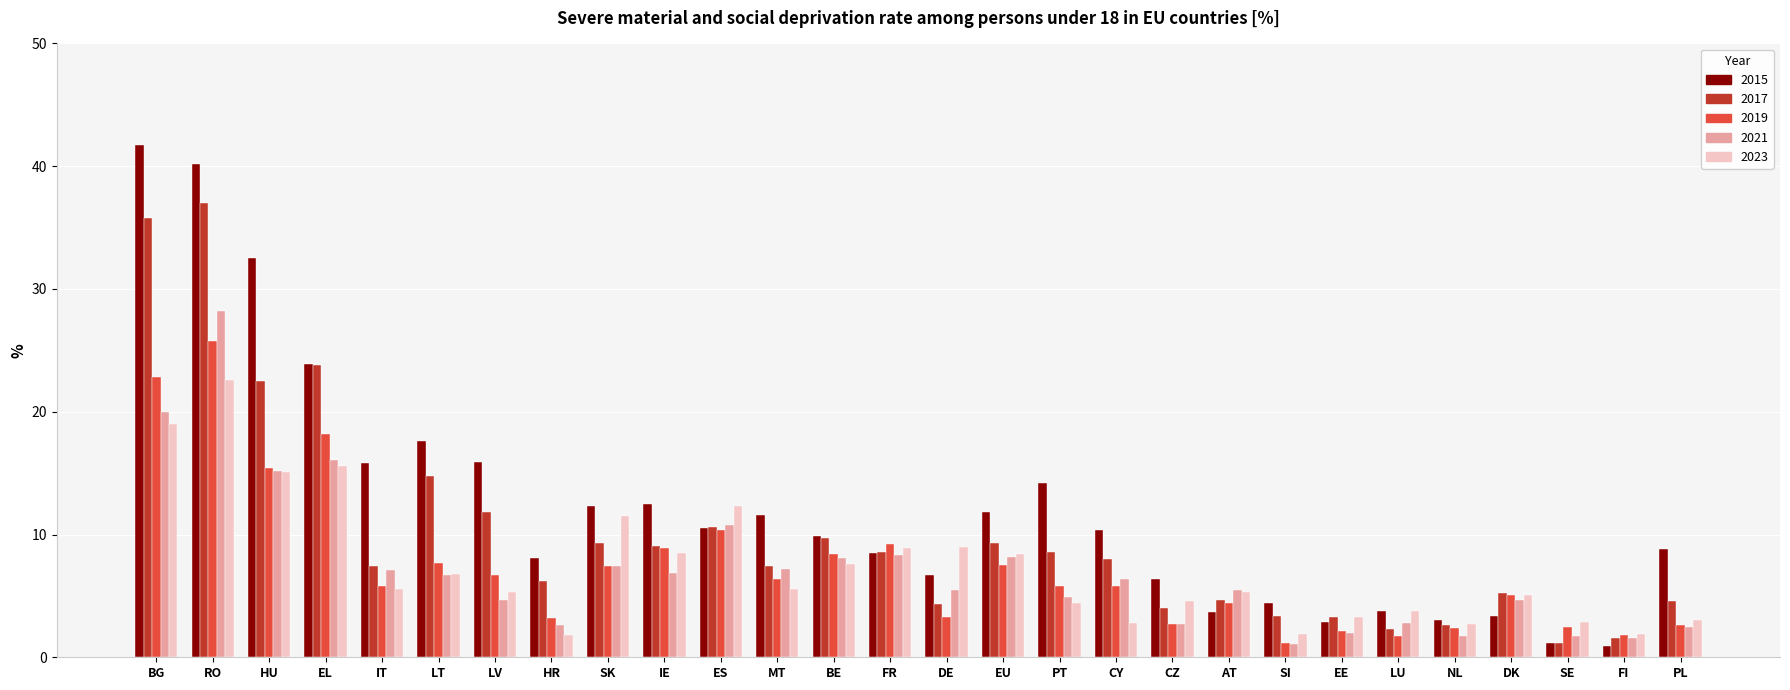

Which series has the largest range (max minus min)?

2015